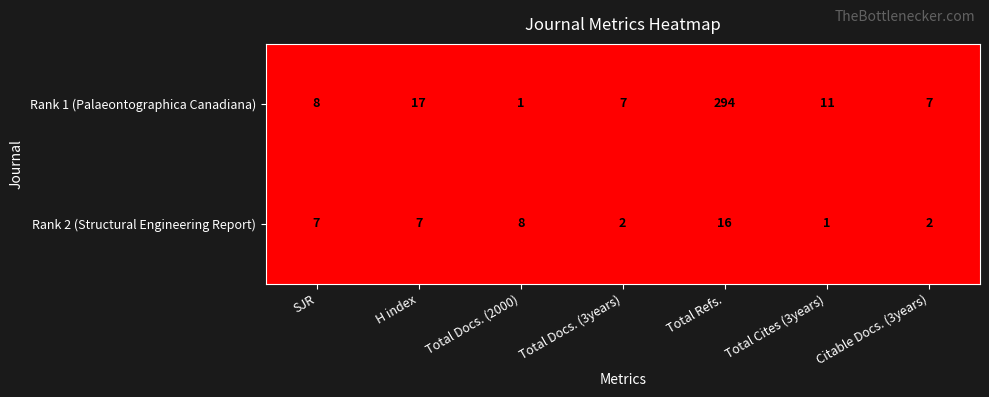

Rank the series by their average value, from highest to lowest.

Rank 1 (Palaeontographica Canadiana), Rank 2 (Structural Engineering Report)